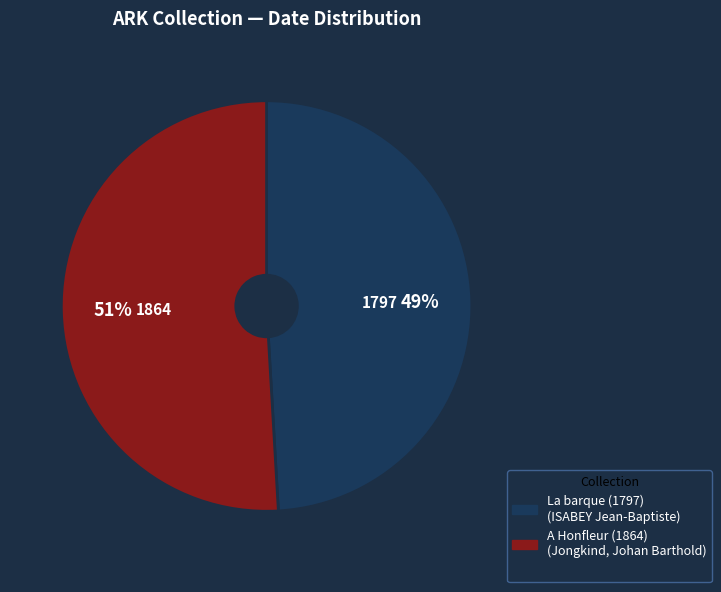

Is there any slice that represents more than half of the pie?

Yes